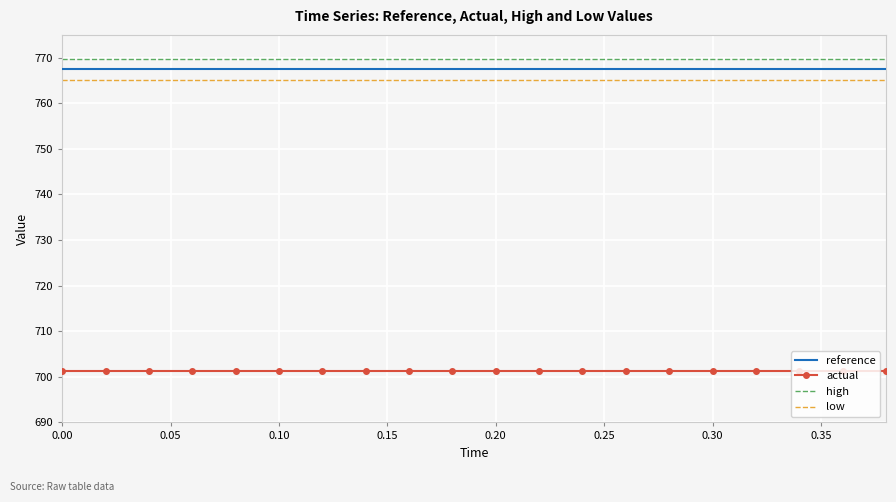

What is the maximum value for low?

765.2